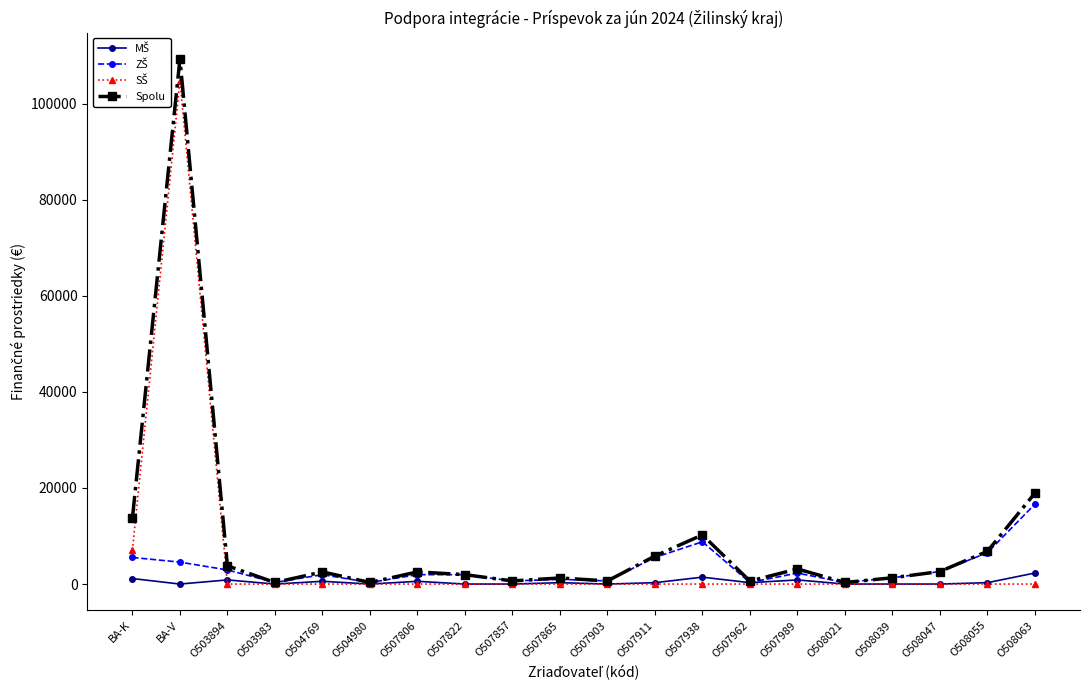

Which category has the highest value across all series?

BA-V